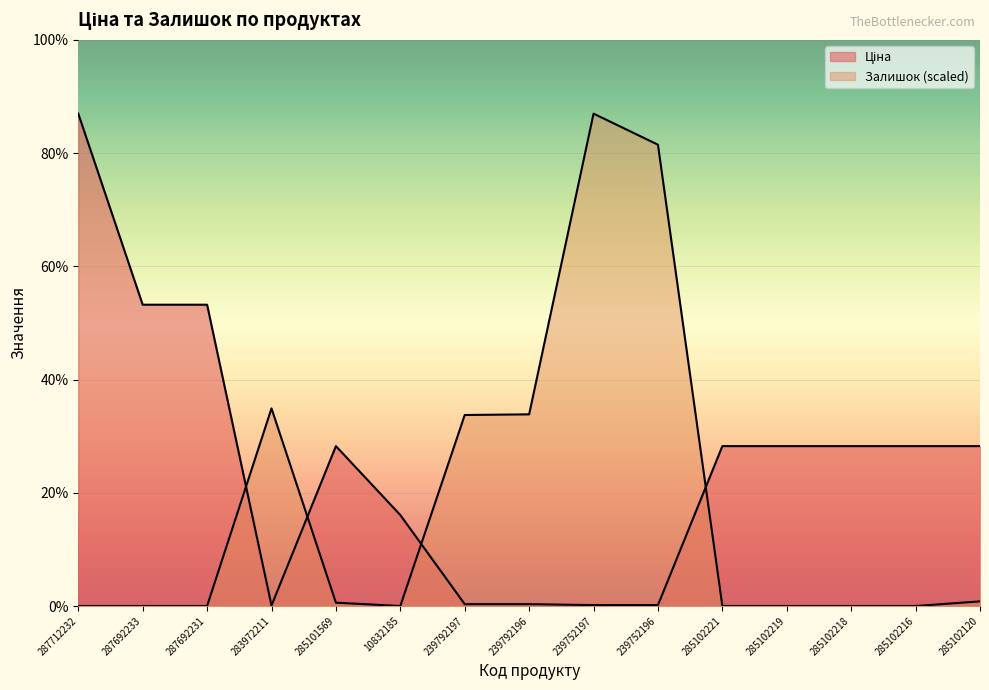

After their last crossing, which series has the higher values: Ціна or Залишок?

Ціна